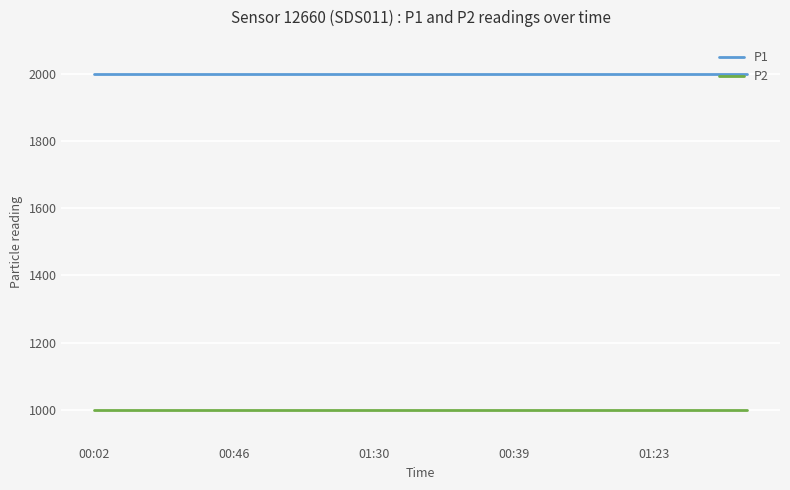

Which series has the largest total across all categories?

P1